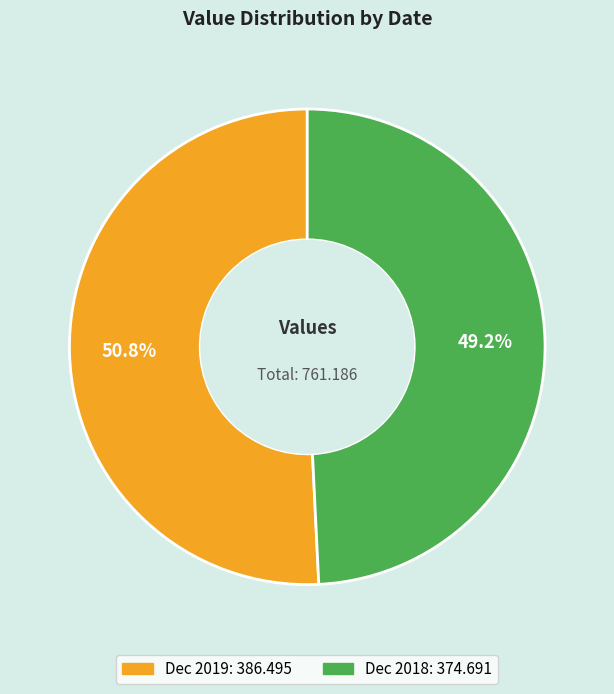

Between Dec 2019 and Dec 2018, which is larger?

Dec 2019